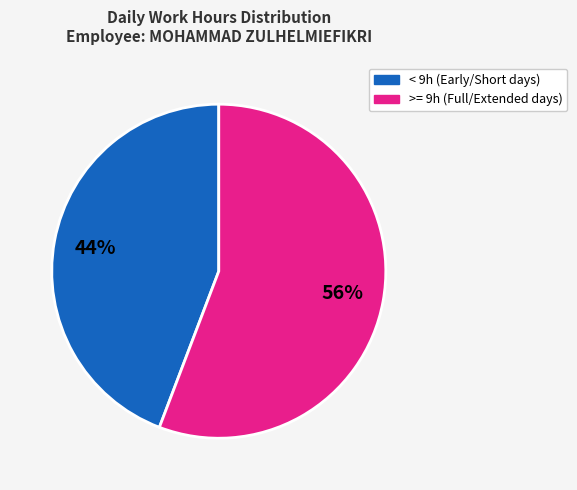

To the nearest percent, what is the difference between the largest and smallest slice percentages?

12%